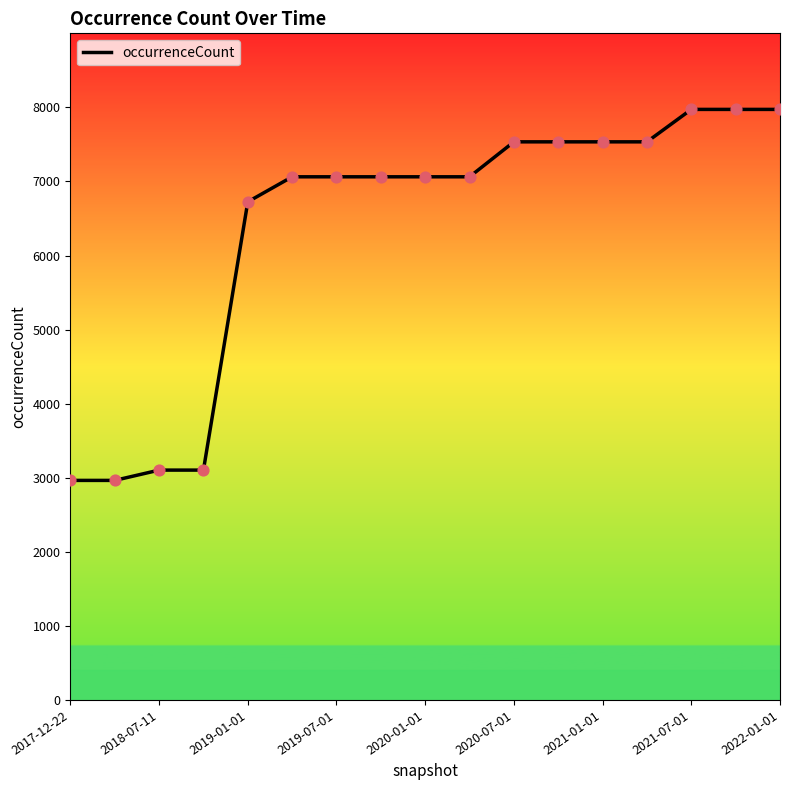

What is the maximum value shown in the chart?

7973